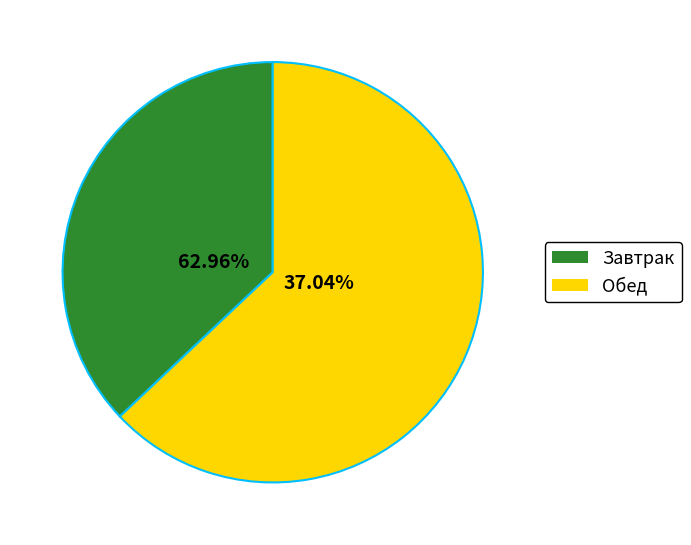

True or false: Чай с сахаром accounts for 10% of the total.

False